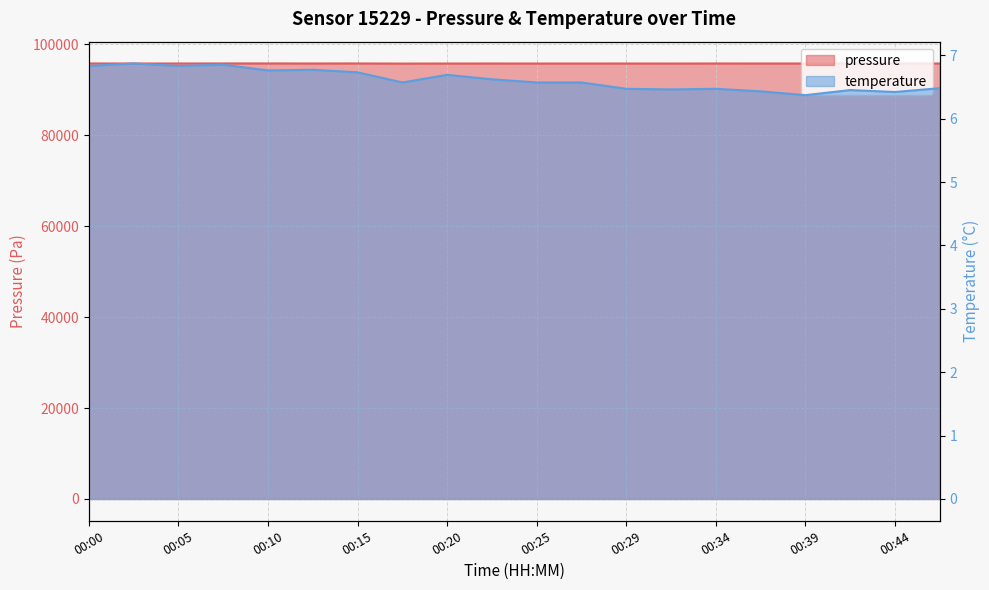

In temperature, how many points are lower than both neighbors (excluding endpoints)?

6